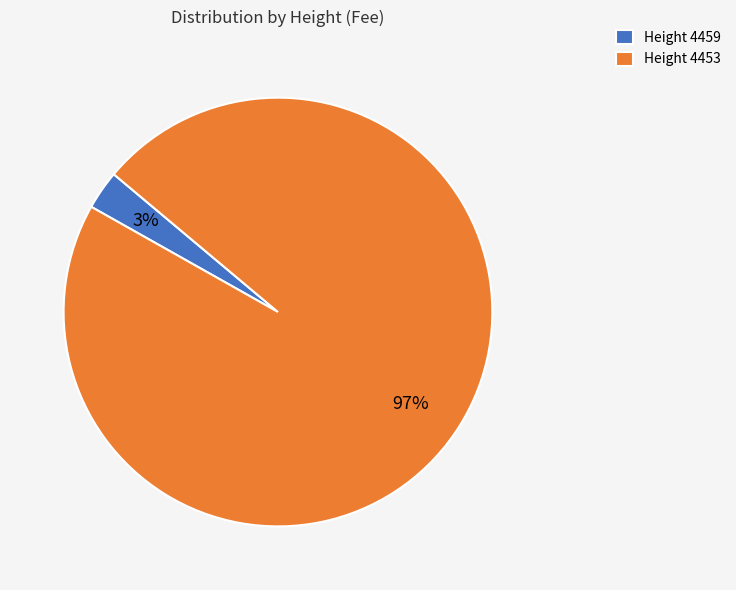

Combined, do Height 4453 and Height 4459 account for over 50%?

Yes